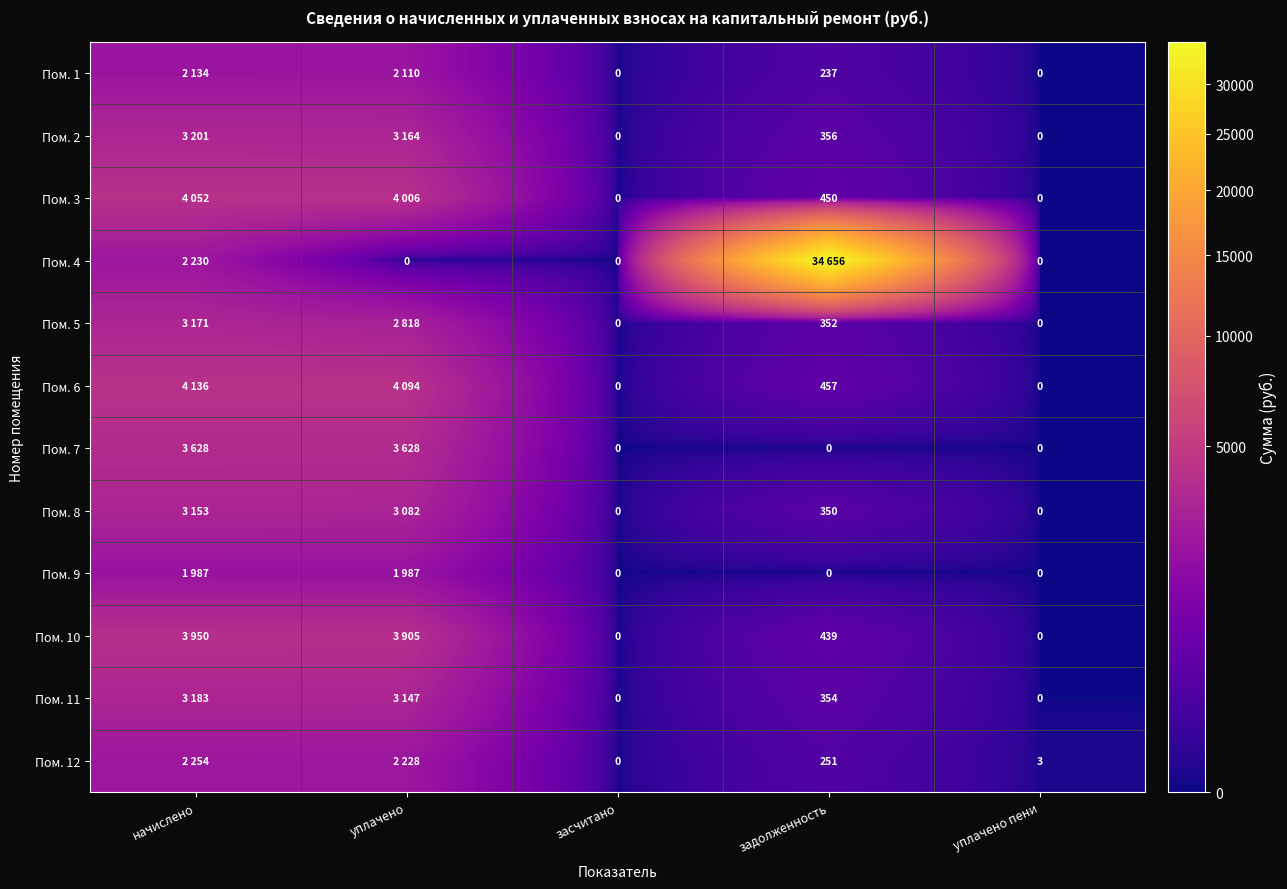

At засчитано, list the series in order from largest to smallest.

Пом. 1, Пом. 2, Пом. 3, Пом. 4, Пом. 5, Пом. 6, Пом. 7, Пом. 8, Пом. 9, Пом. 10, Пом. 11, Пом. 12